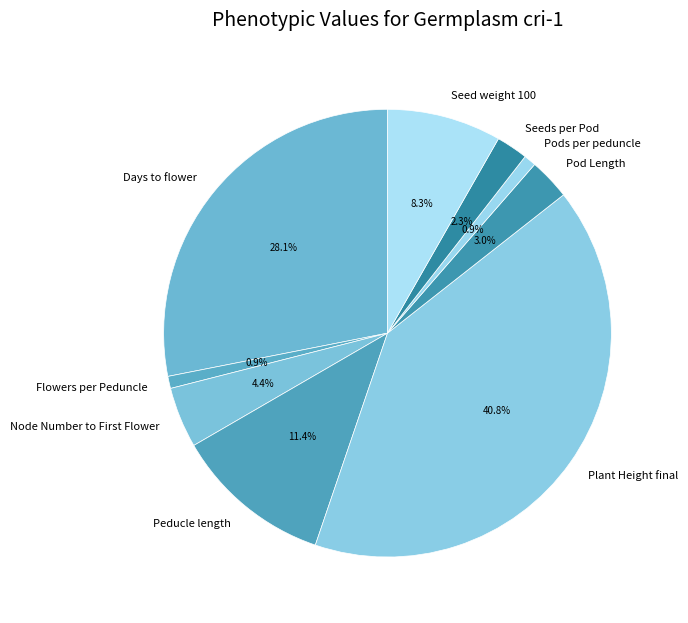

To the nearest percent, what is the difference between the largest and smallest slice percentages?

40%